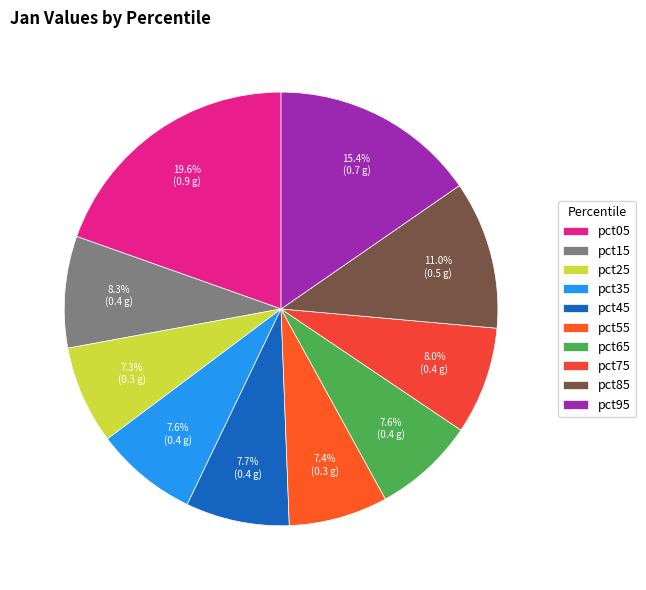

Does pct25 account for over 50% of the chart?

No